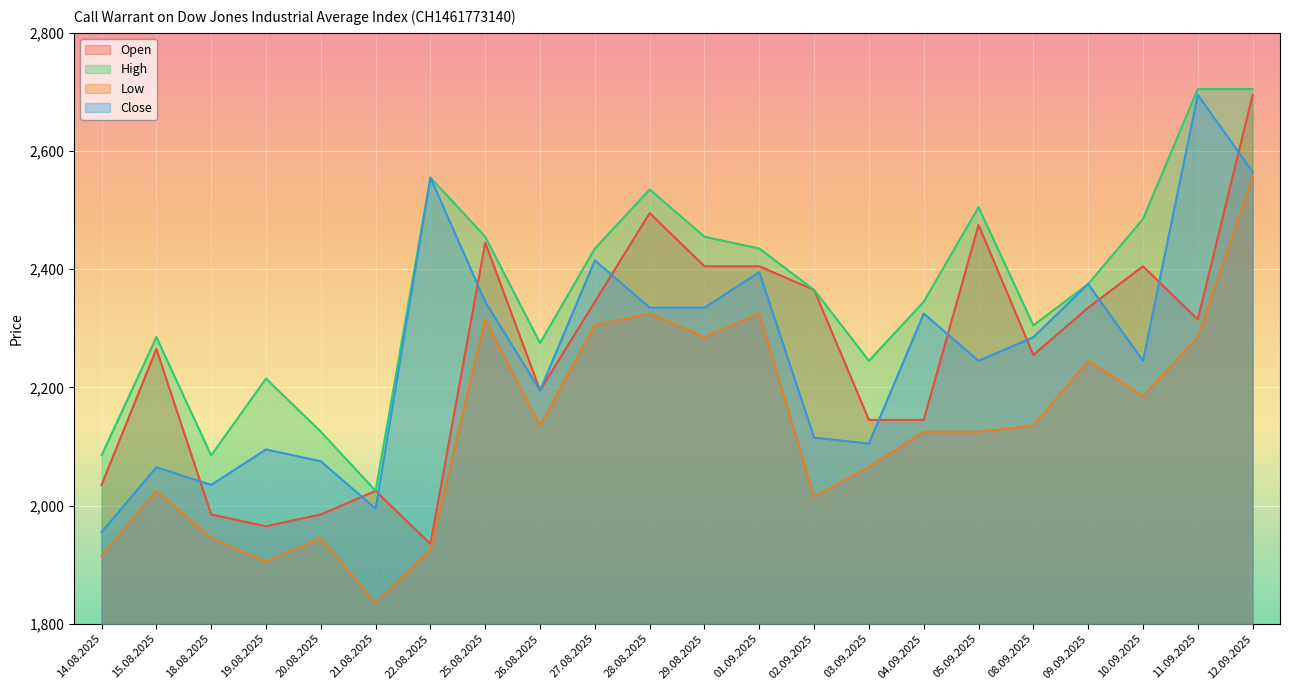

What is the difference between the Close values at 08.09.2025 and 18.08.2025?

250